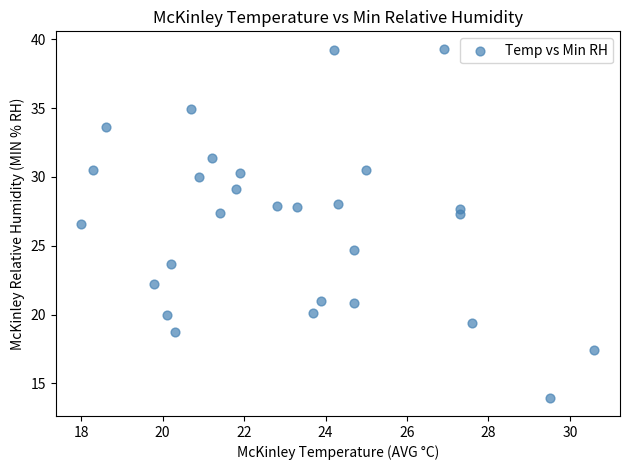

What Y value in the scatter plot is closest to 26?

26.6